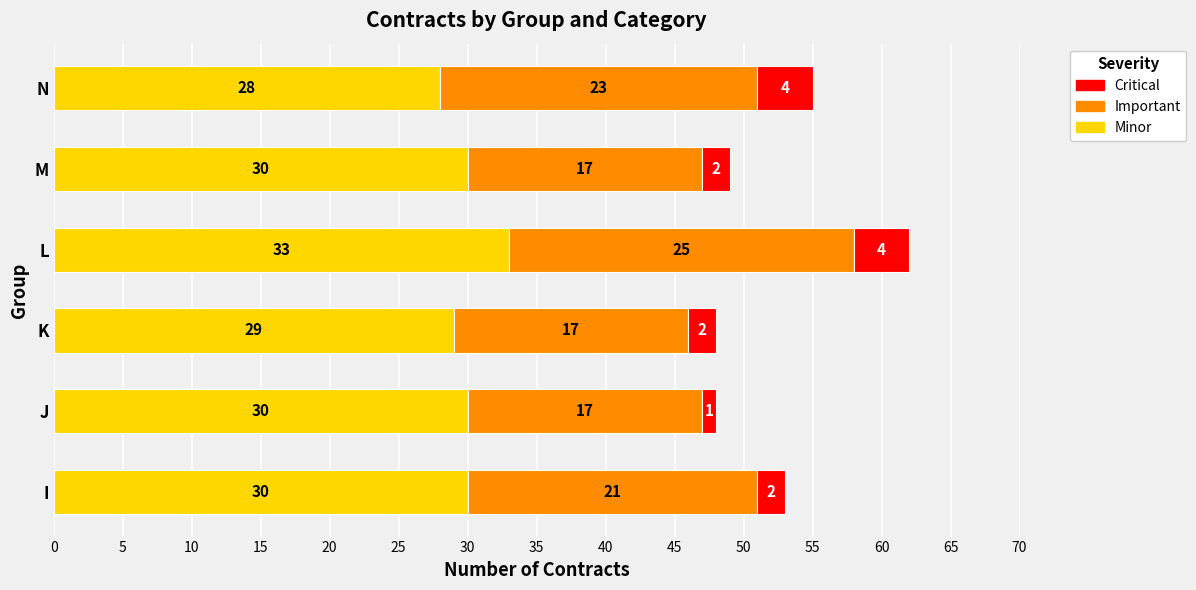

At which category is the sum across all series the highest?

L